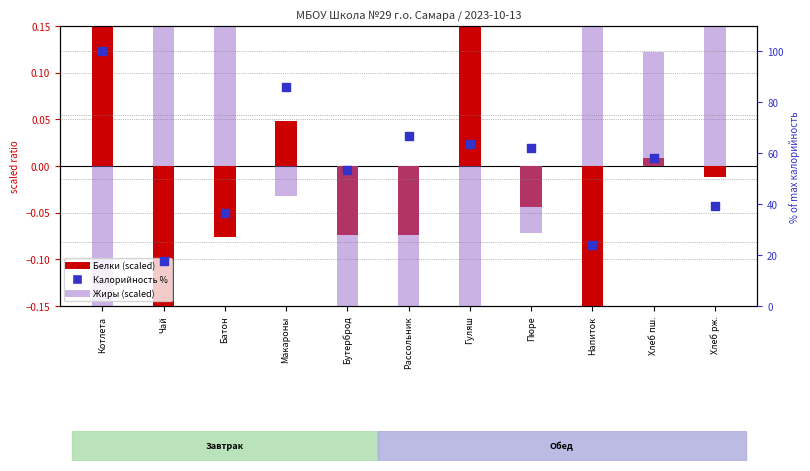

At which category is the sum across all series the highest?

Котлета